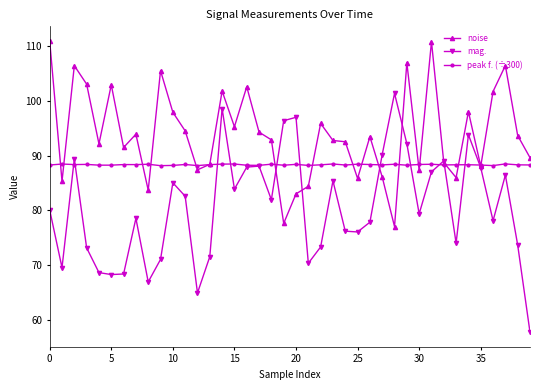

What is the minimum value shown in the chart?

57.7